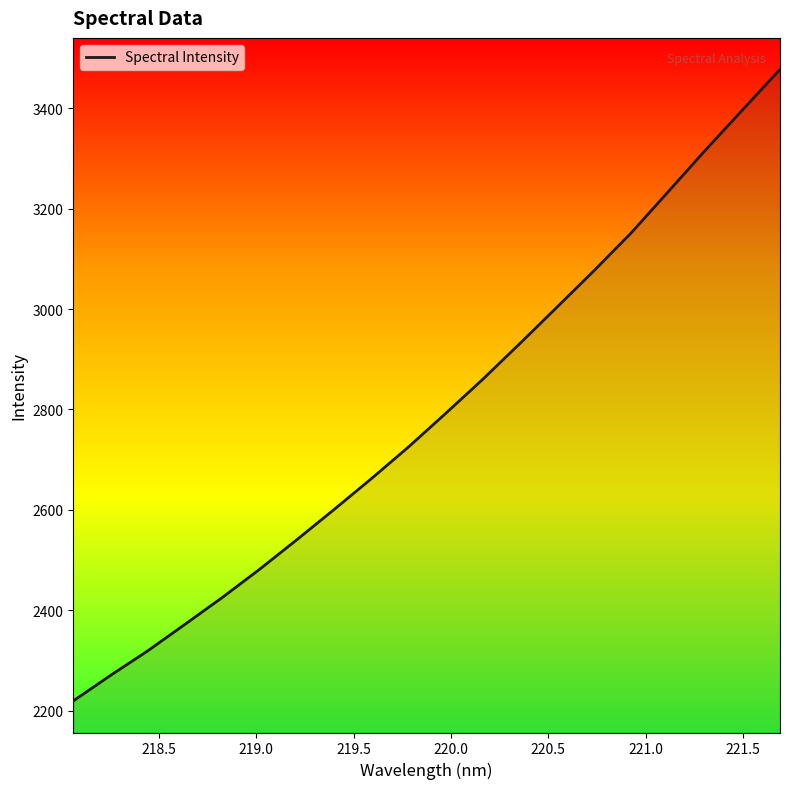

What is the difference between the maximum and minimum values?

1257.1